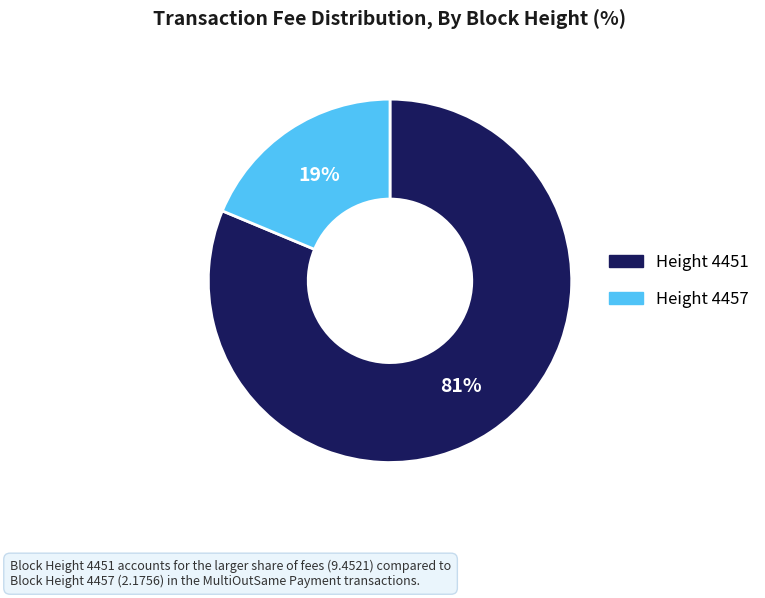

To the nearest percent, what is the average slice percentage?

50%